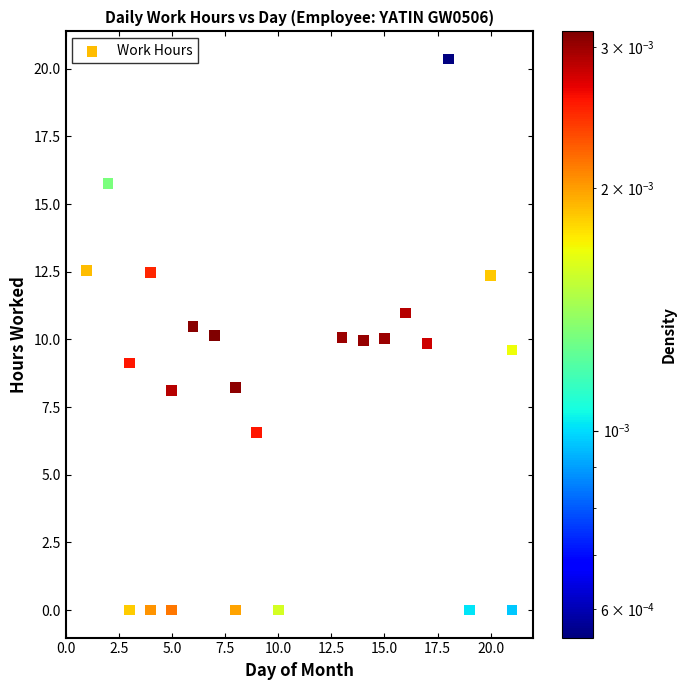

What is the range of Y values (max minus min)?

20.4